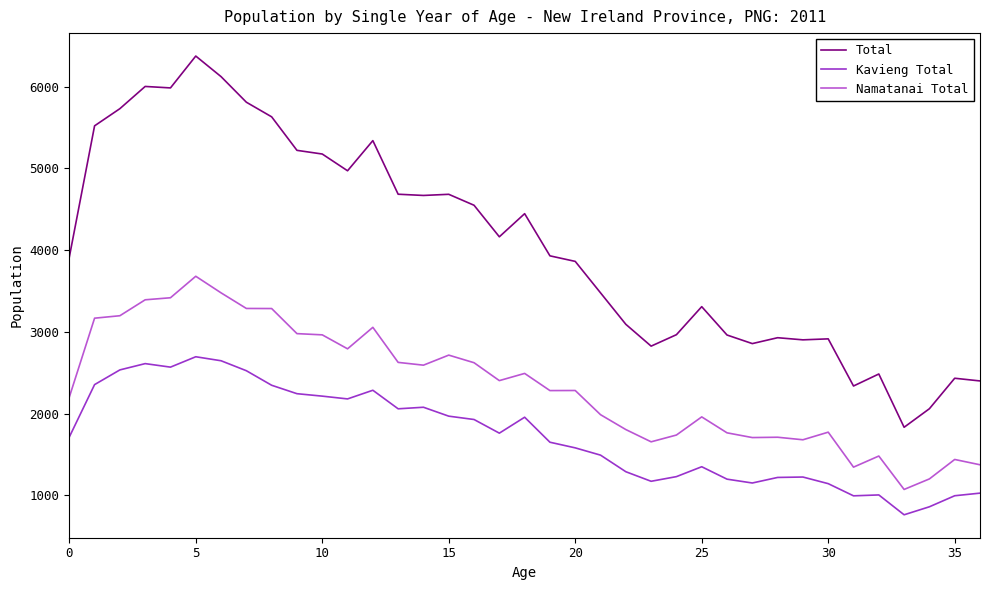

Does the chart display data point markers on the line(s)?

No